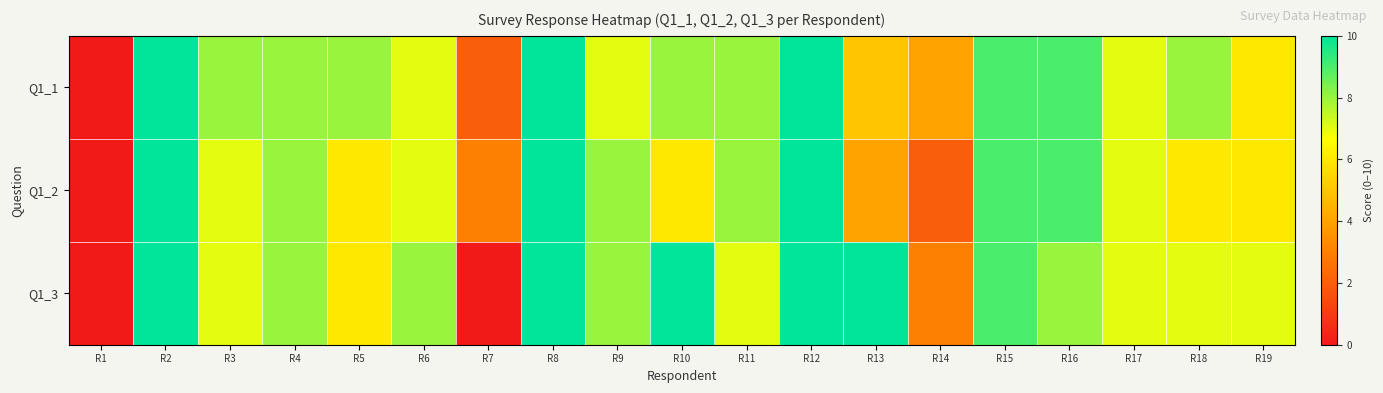

Between R18 and R11, which is larger?

R18